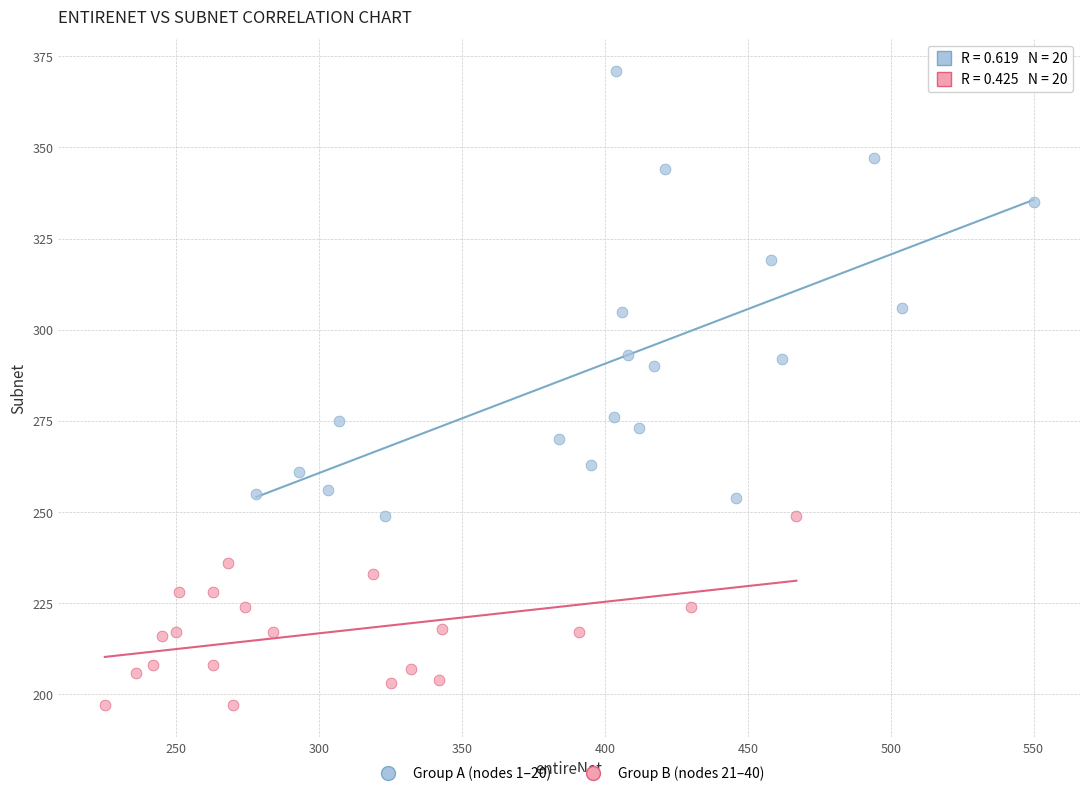

Which series contains the lowest Y value?

Group B (nodes 21–40)